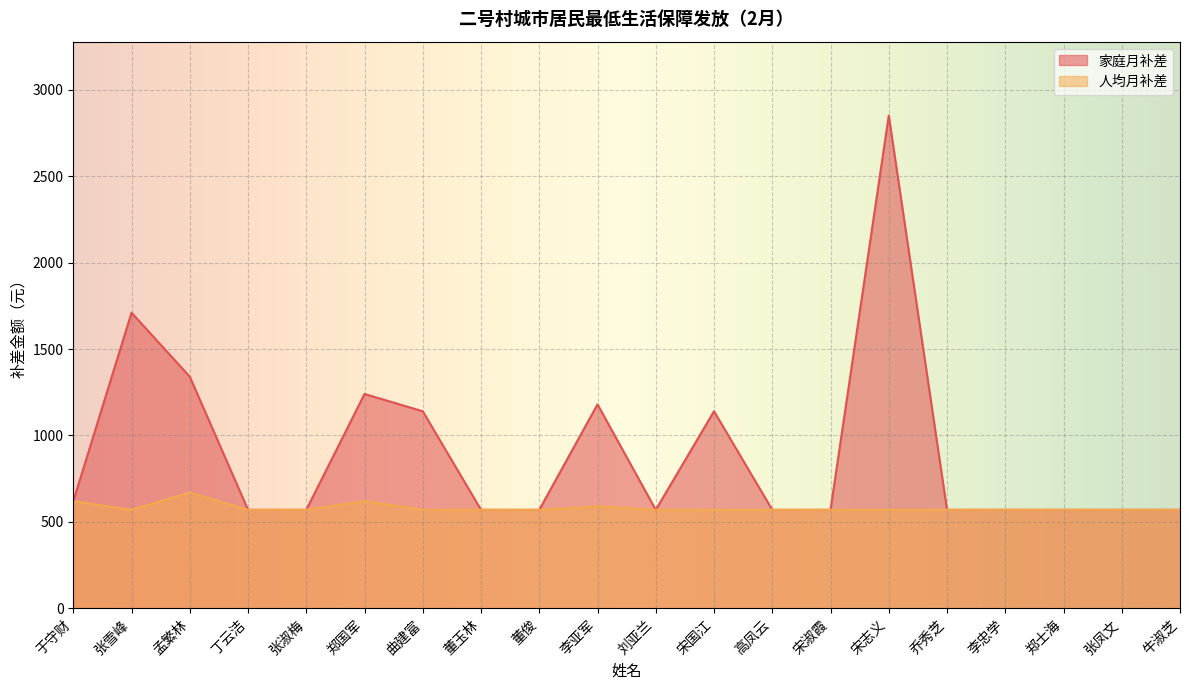

How many data points does each series have?

20